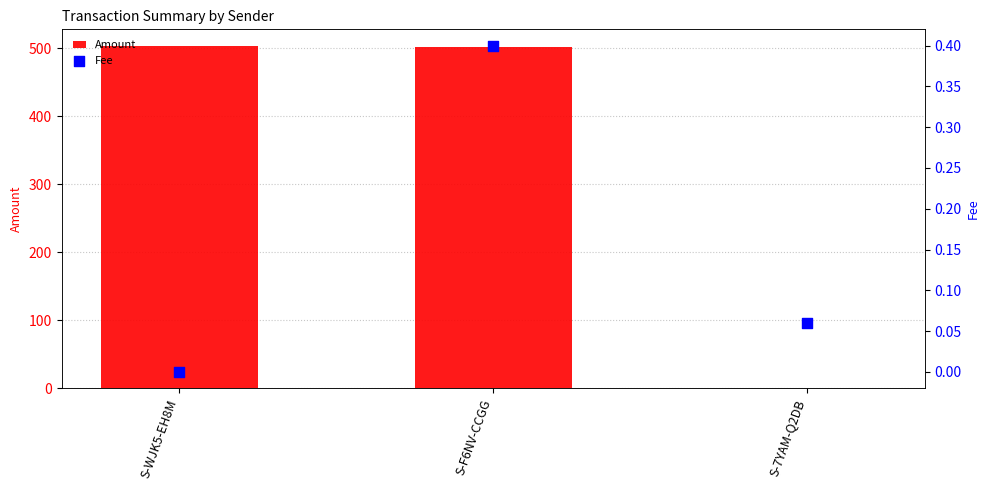

At which category is the sum across all series the highest?

S-WJK5-EH8M